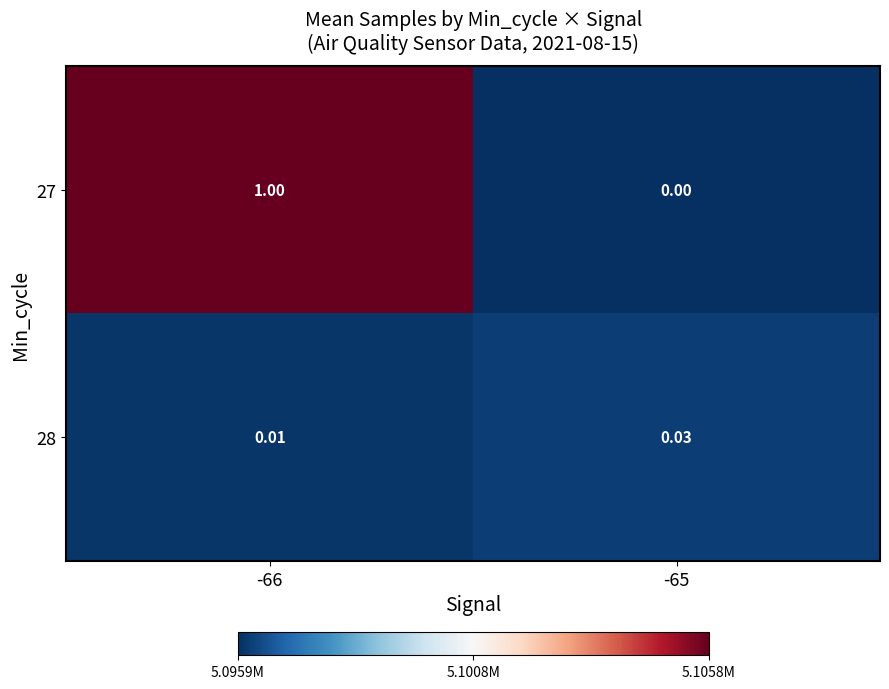

How many data points does each series have?

2